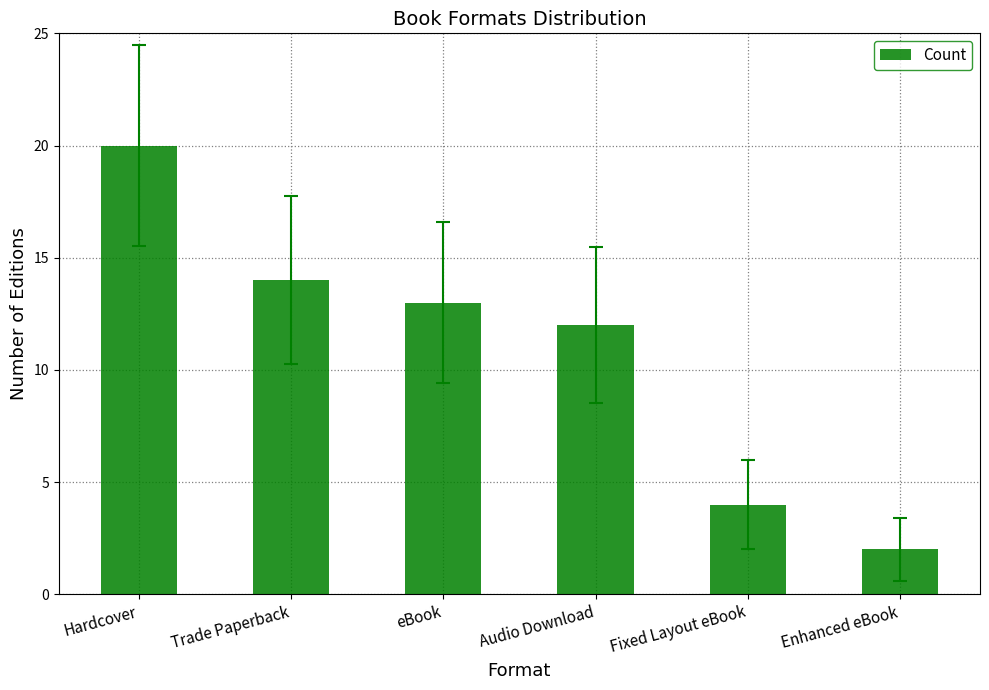

How many values are below 13?

3